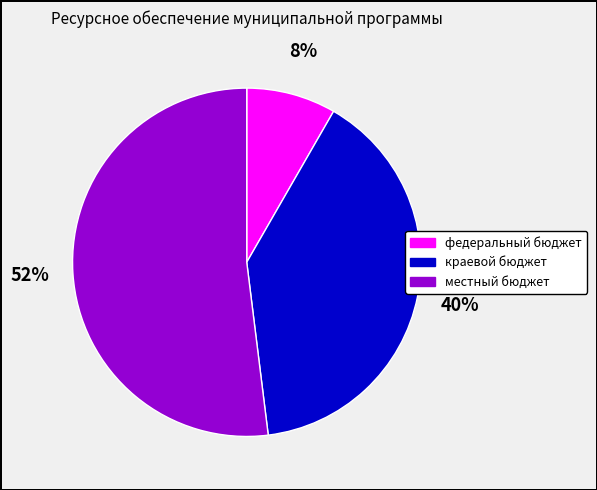

Between федеральный бюджет and местный бюджет, which is larger?

местный бюджет